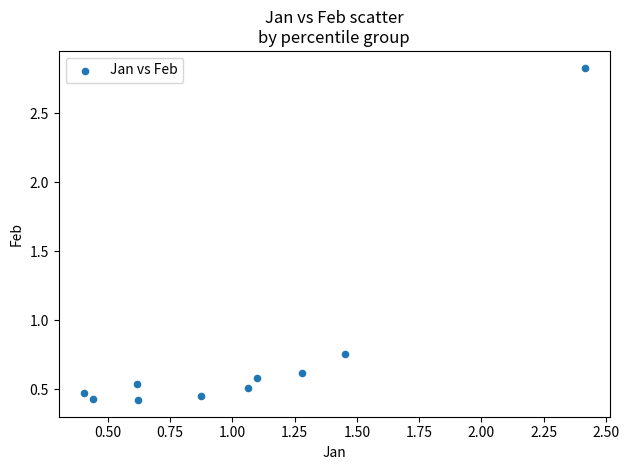

What is the range of Y values (max minus min)?

2.4